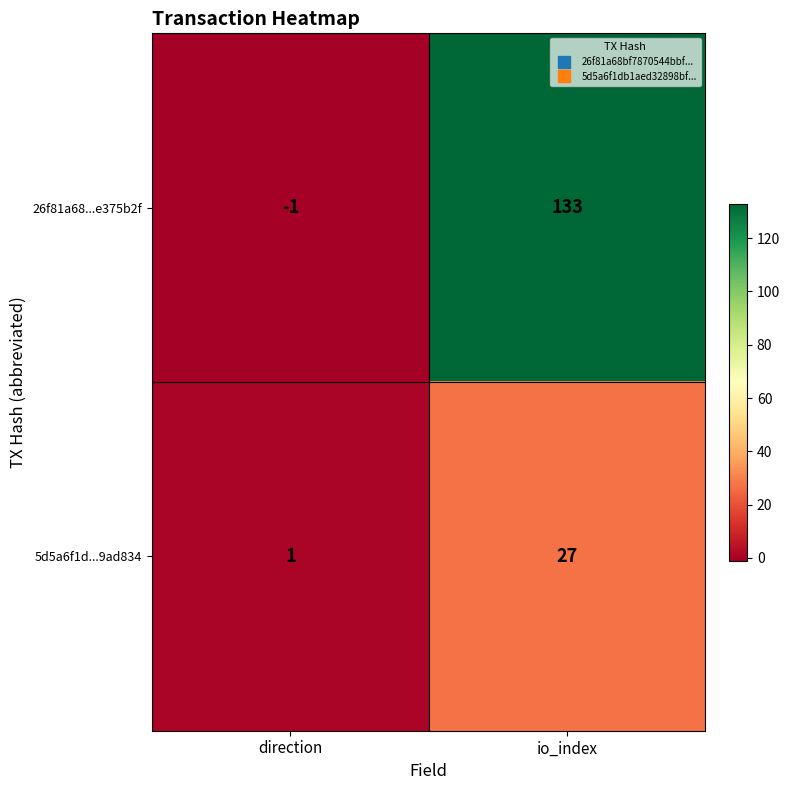

What is the average value of the 26f81a68...e375b2f series?

66